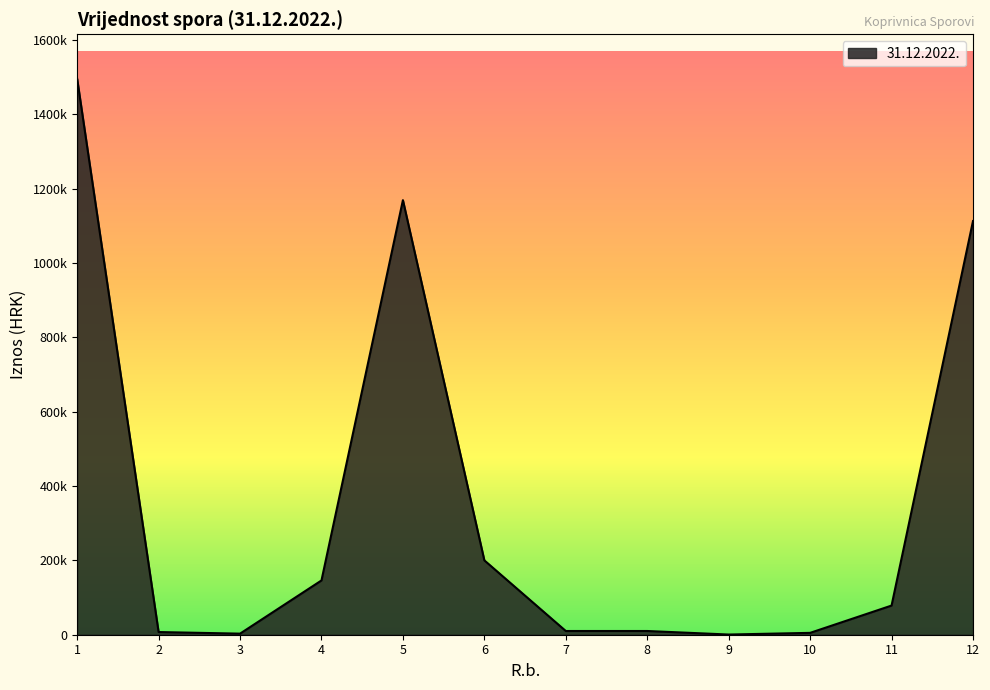

Read the value at 3.

2900.0